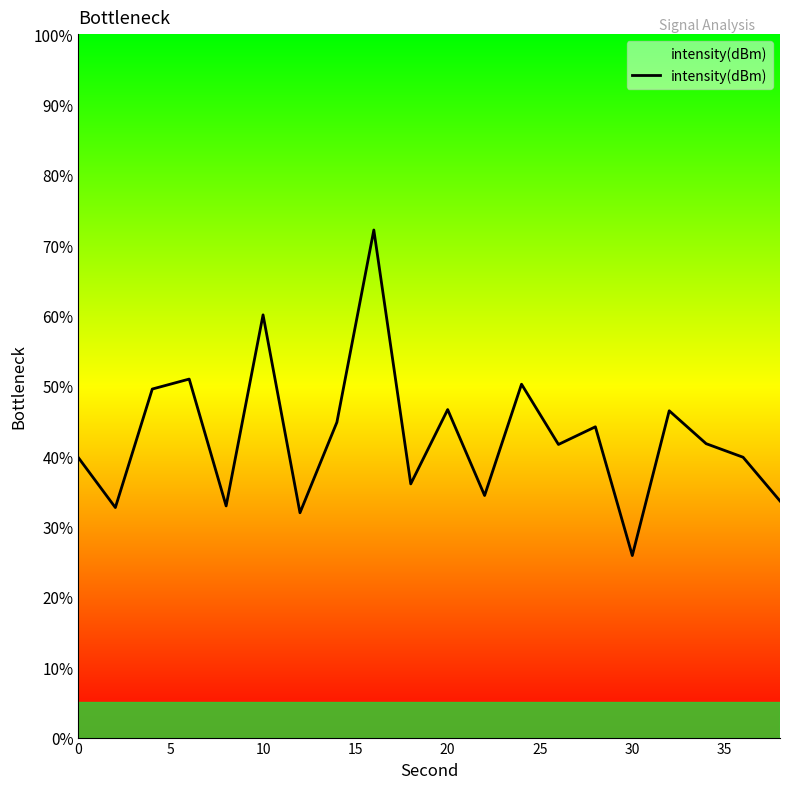

What is the smallest value displayed?

25.9